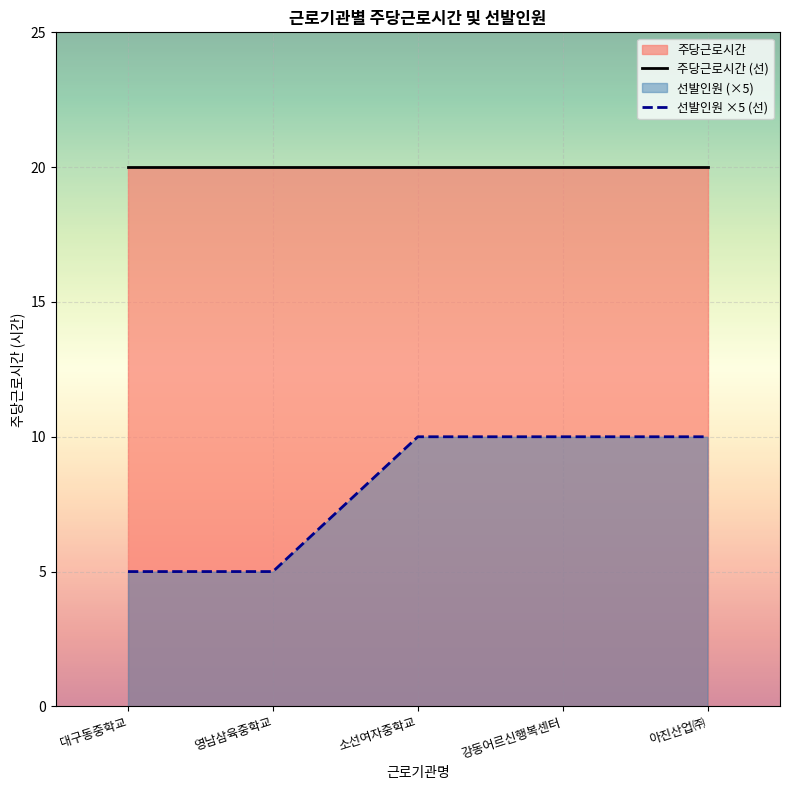

What is the approximate value of 선발인원 ×5 (선) at 대구동중학교?

5